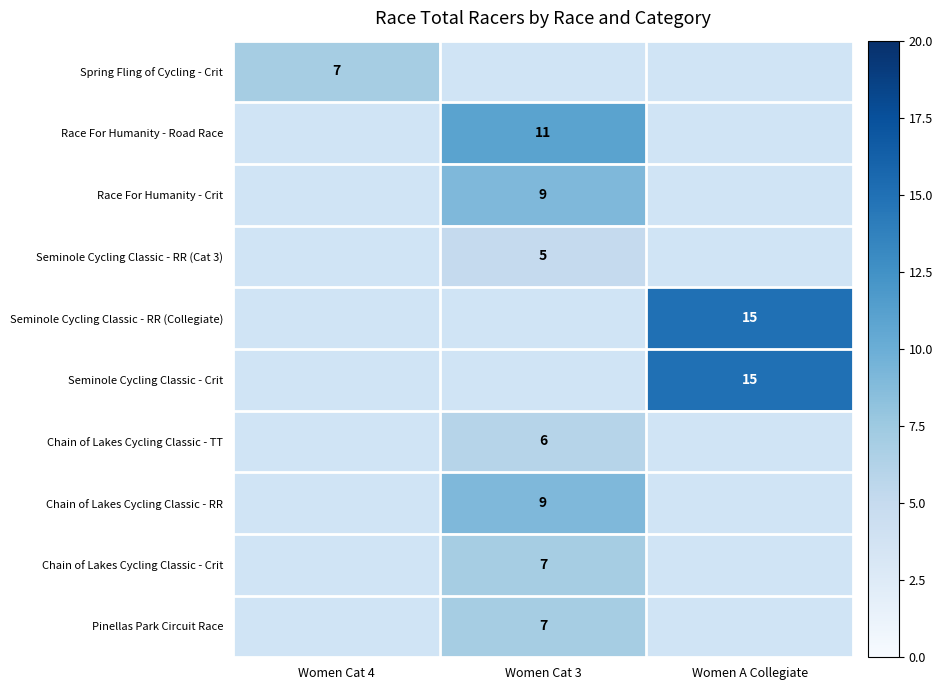

True or false: Race For Humanity - Road Race has a value of 11 at Women Cat 3.

True